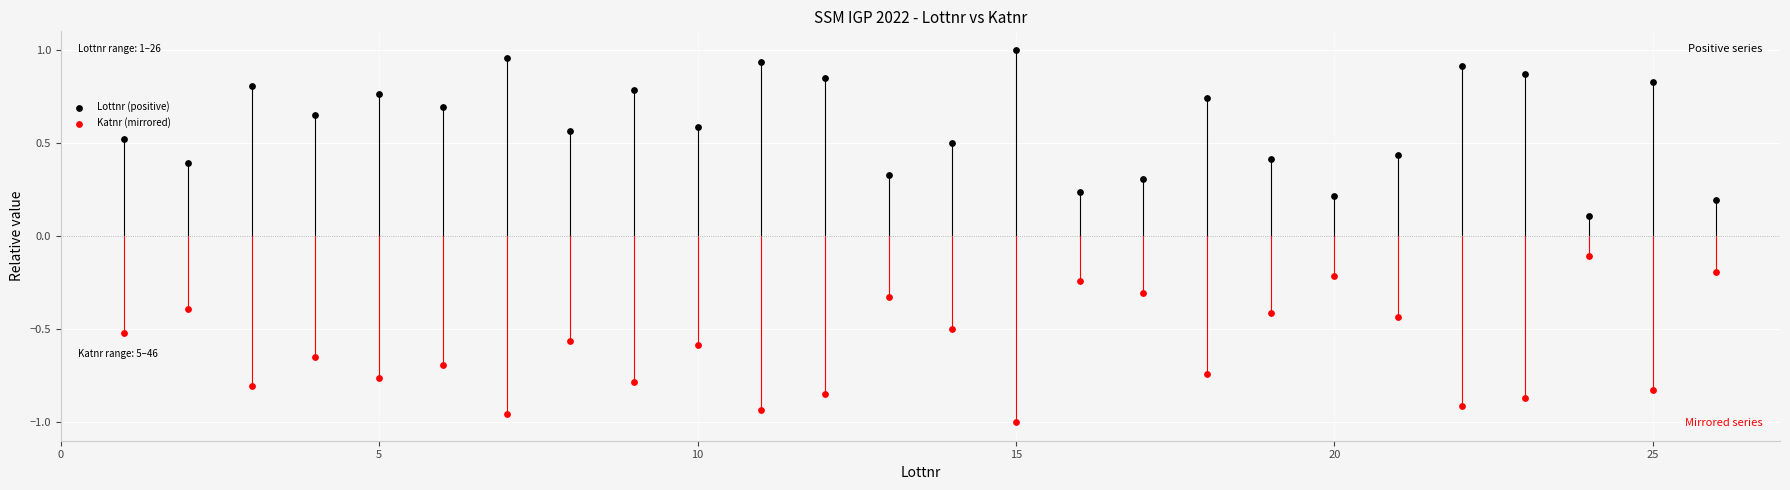

Which series contains the lowest Y value?

Katnr (mirrored)